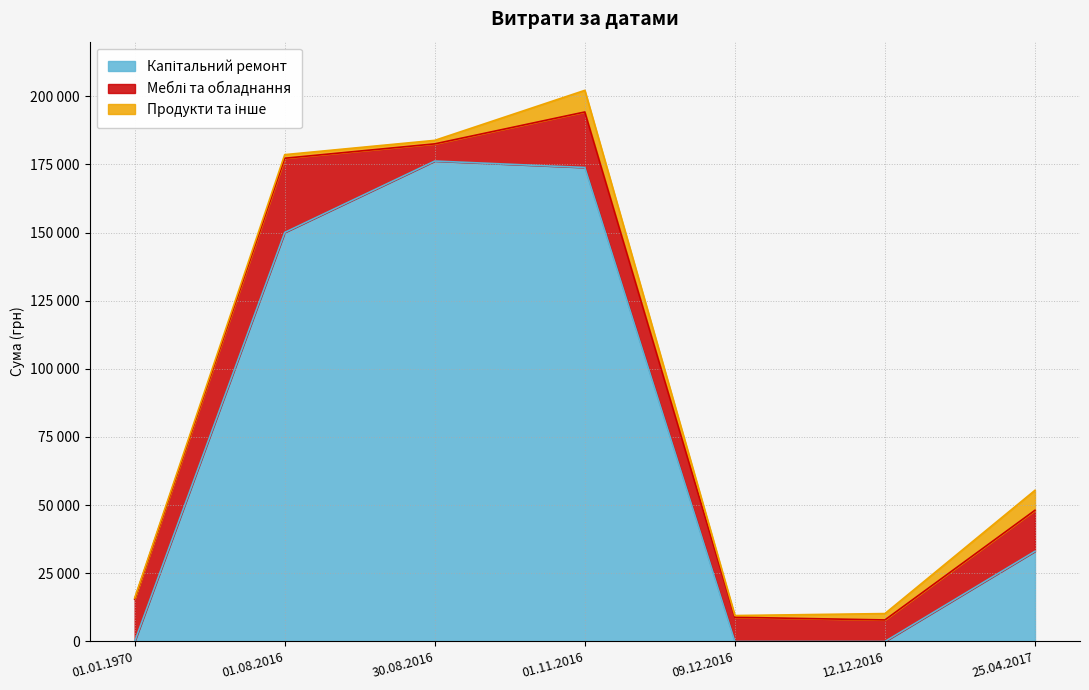

Rank the series at 01.11.2016 from lowest to highest value.

Продукти та інше, Меблі та обладнання, Капітальний ремонт